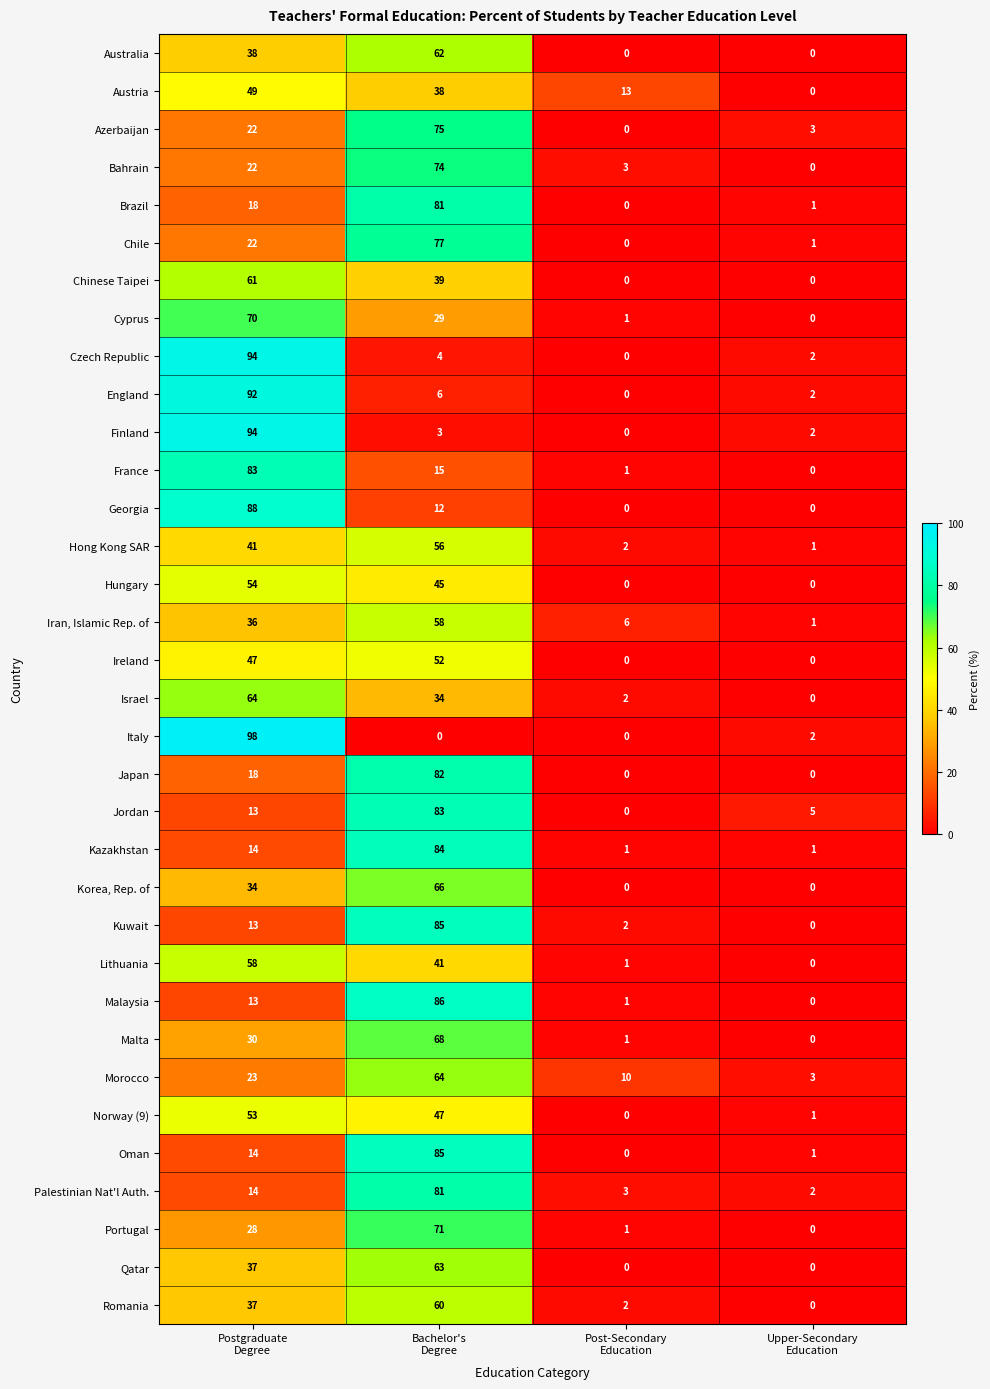

At how many categories does at least one series exceed 67?

2